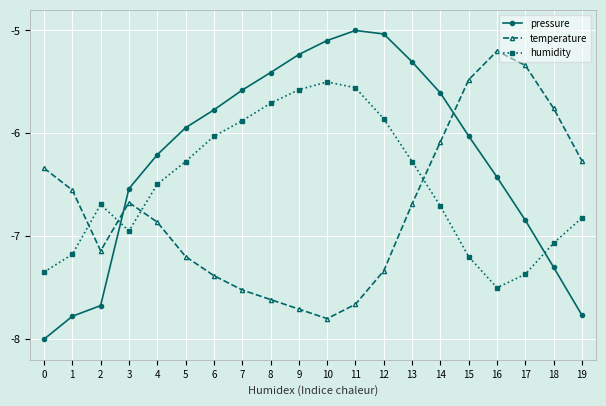

How many times do temperature and pressure cross each other?

2